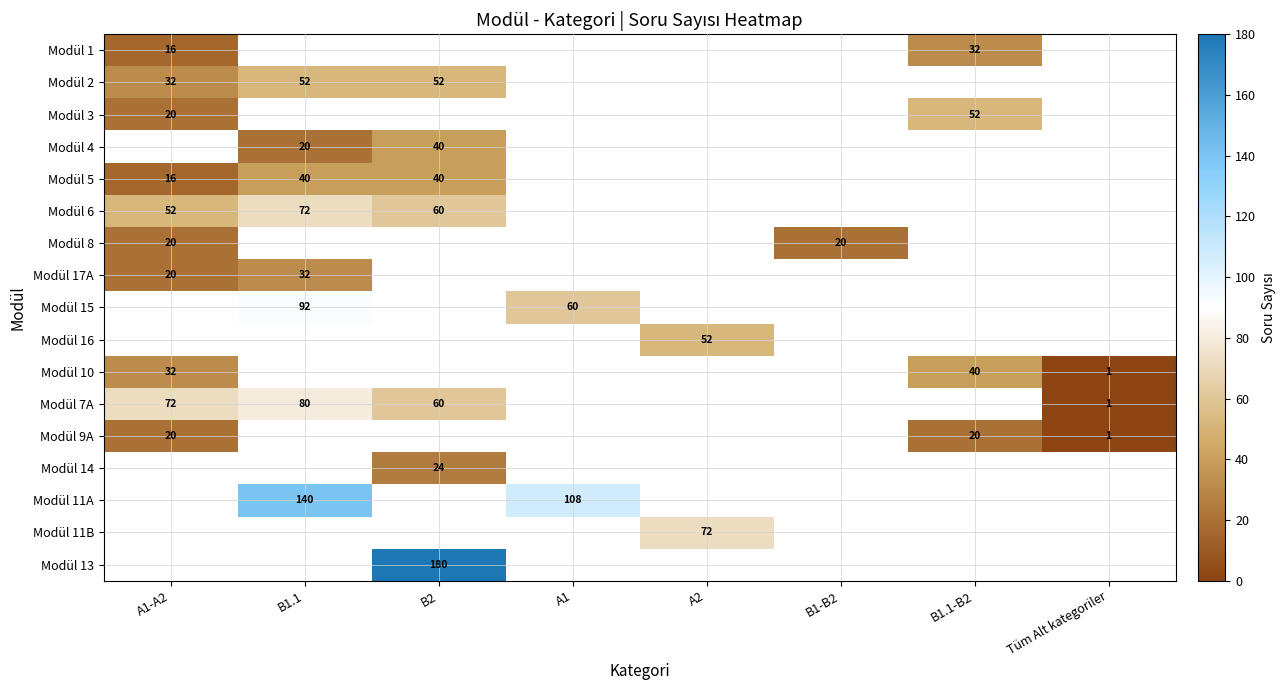

What is the smallest value displayed?

1.0